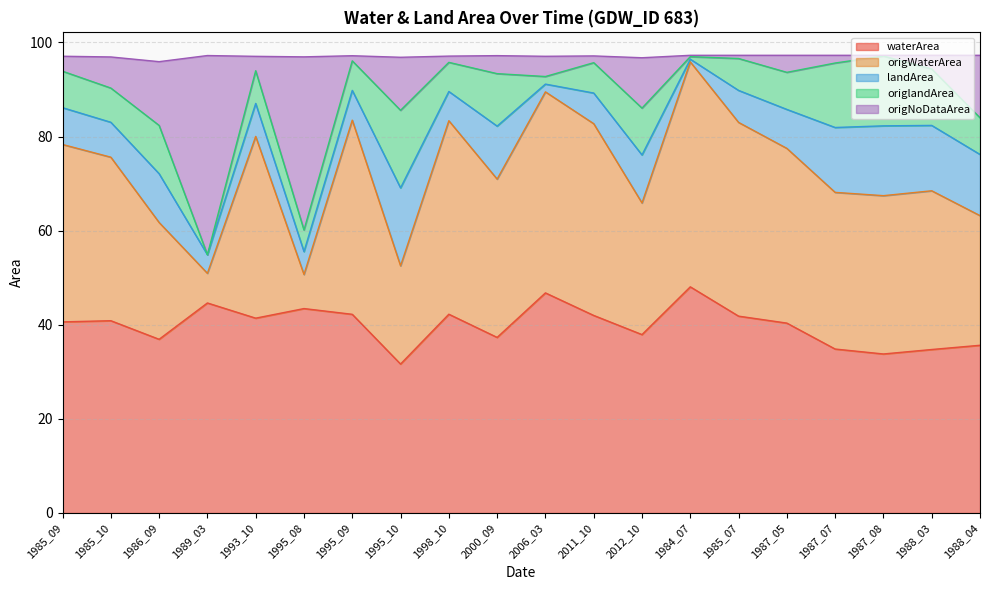

Is it true that waterArea equals 14.2 at 1988_03?

False